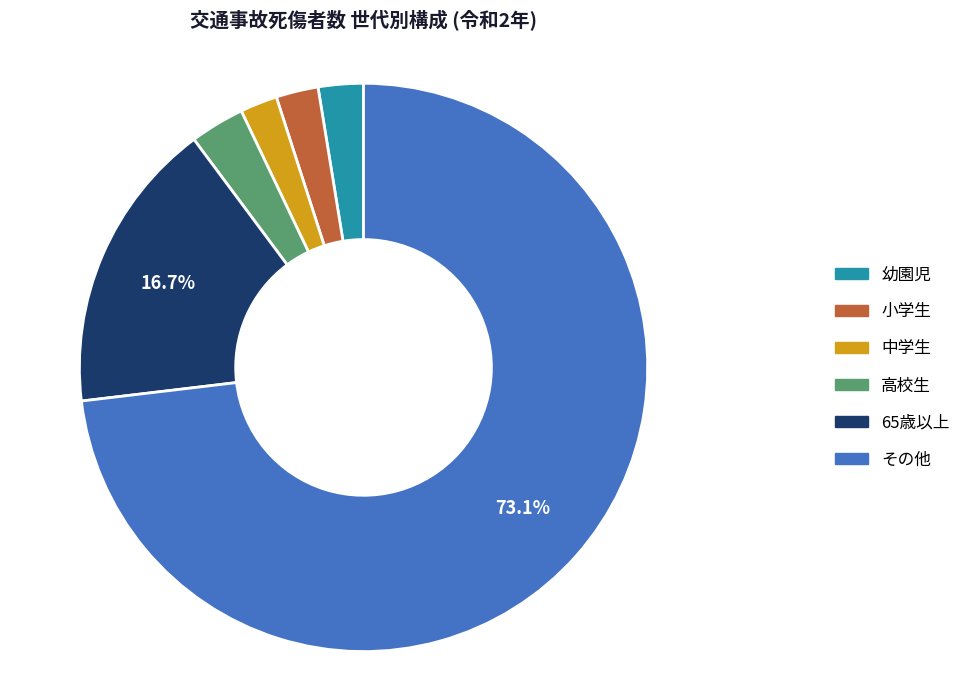

Combined, do 幼園児 and 高校生 account for over 50%?

No